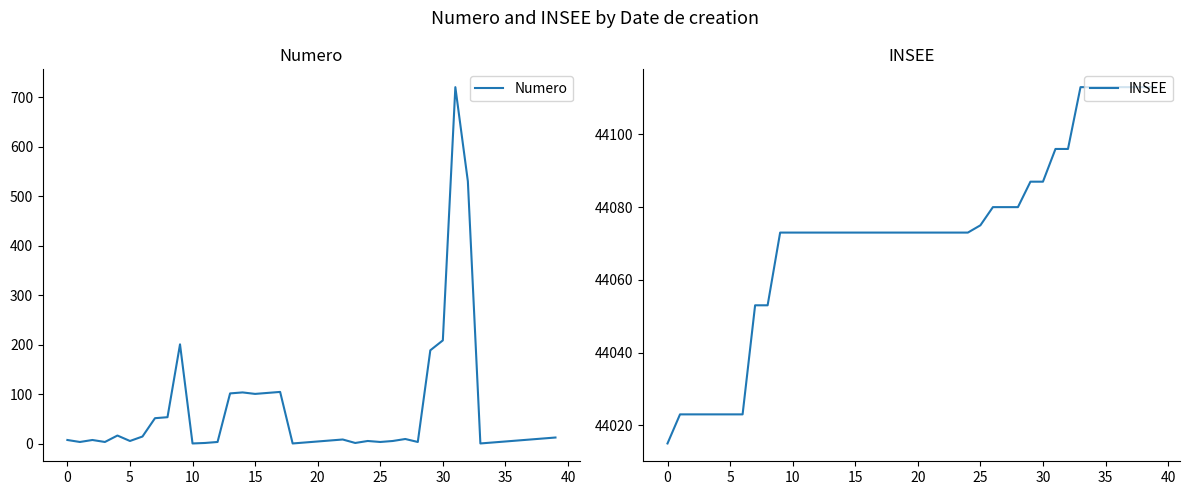

True or false: Numero and INSEE intersect in this chart.

False